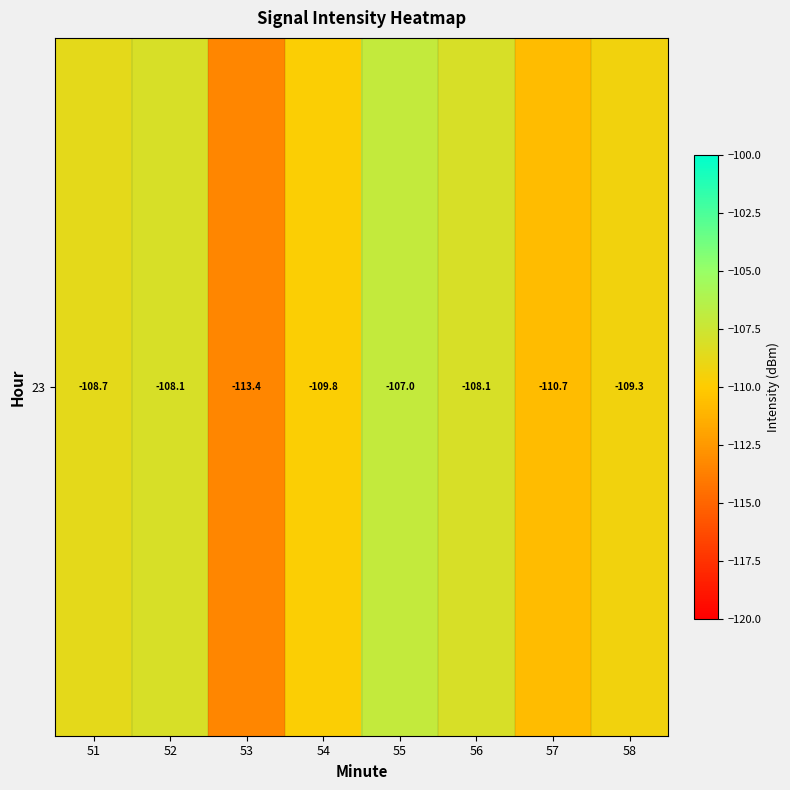

How many series are shown in this chart?

1